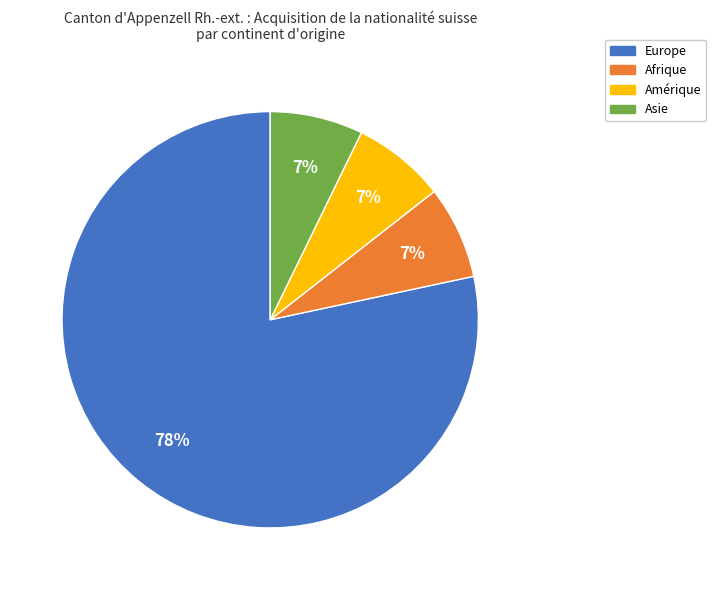

How many slices are in this pie chart?

4